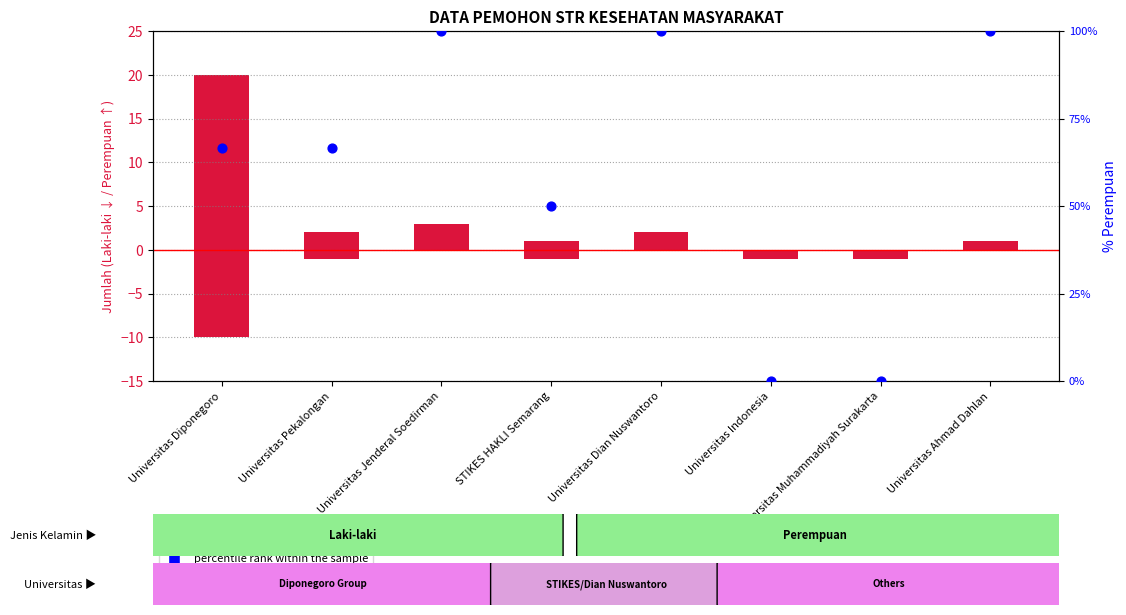

What is the total value across all series at STIKES HAKLI Semarang?

50.0